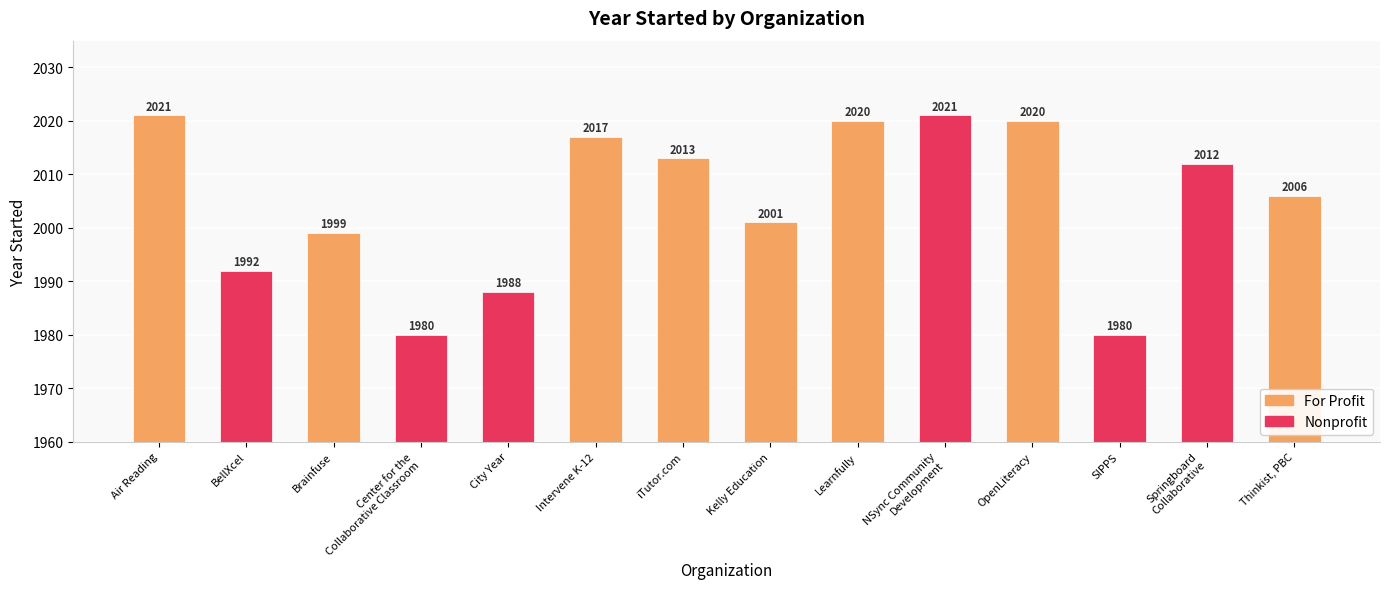

True or false: the data shows 1980 at SIPPS.

True